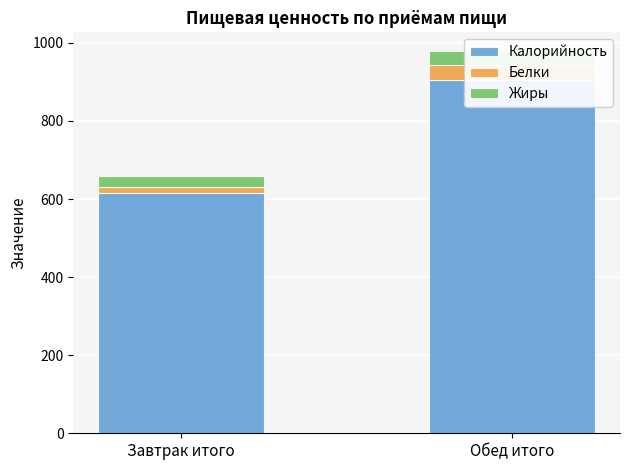

Rank the series at Завтрак итого from highest to lowest value.

Калорийность, Жиры, Белки